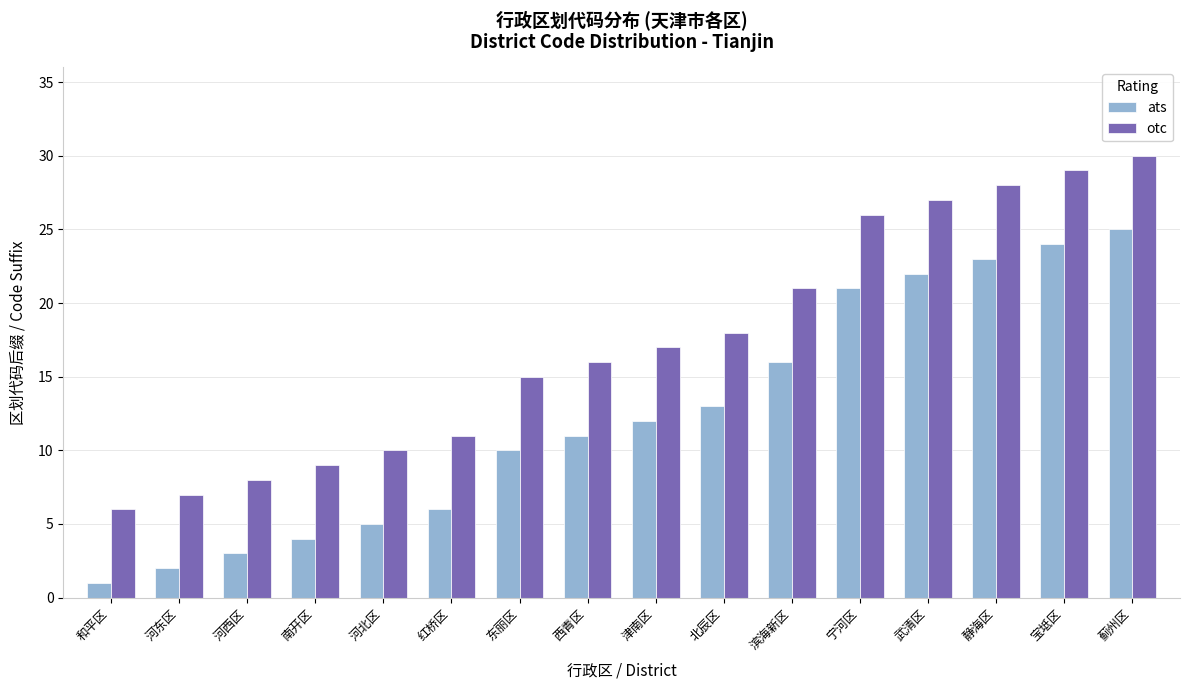

The value of ats at 河西区 is 3. True or false?

True